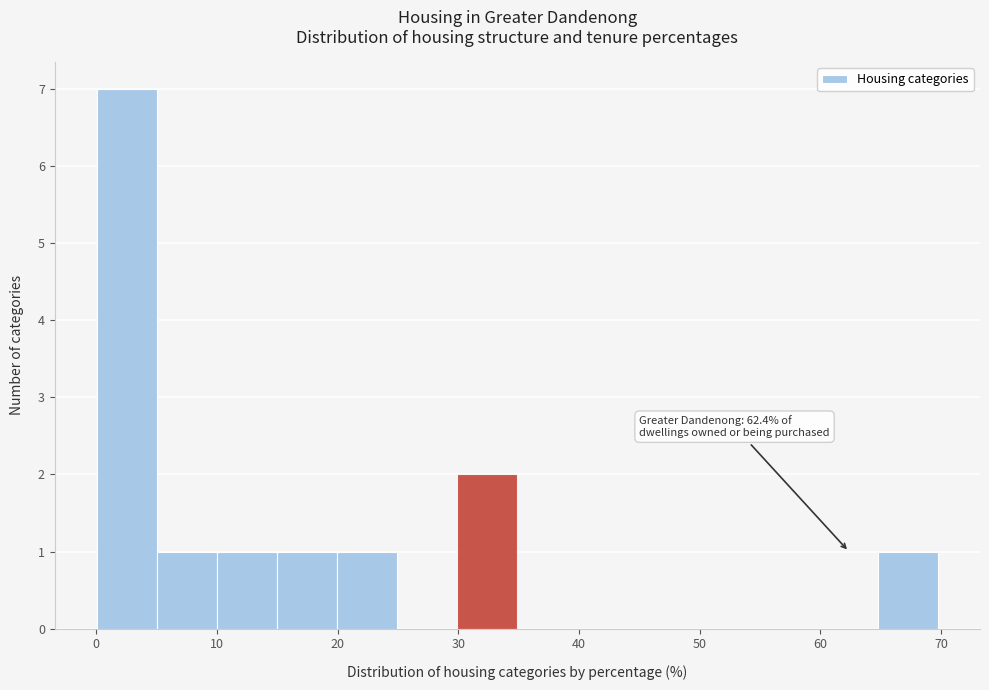

Over which range of the x-axis is the bar tallest?

0 to 5